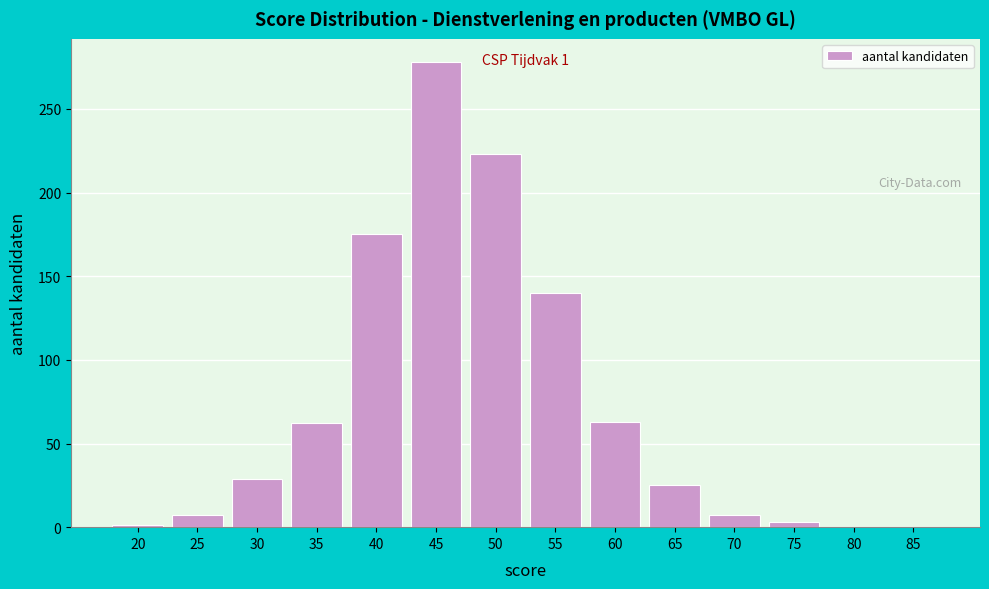

At which category does the chart reach its peak across all series?

45